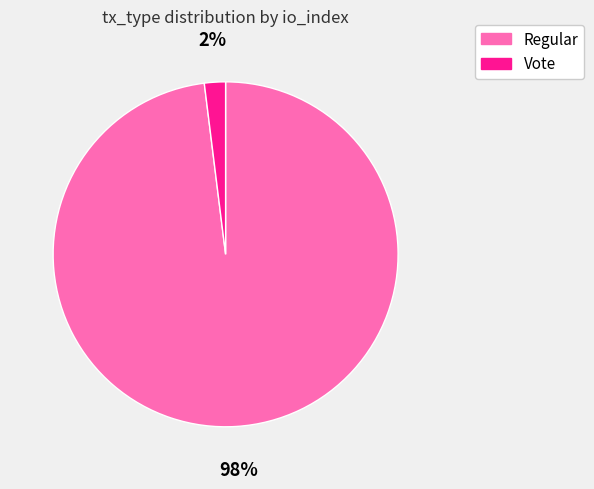

To the nearest percent, what percentage of the pie is Regular?

98%